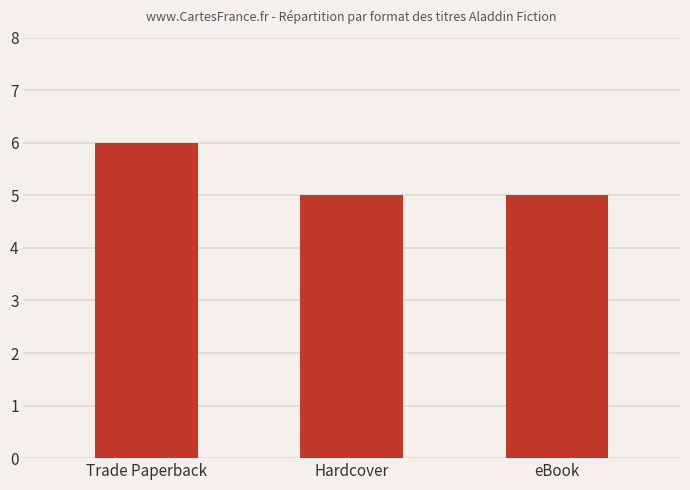

What value does the data have at Trade Paperback?

6